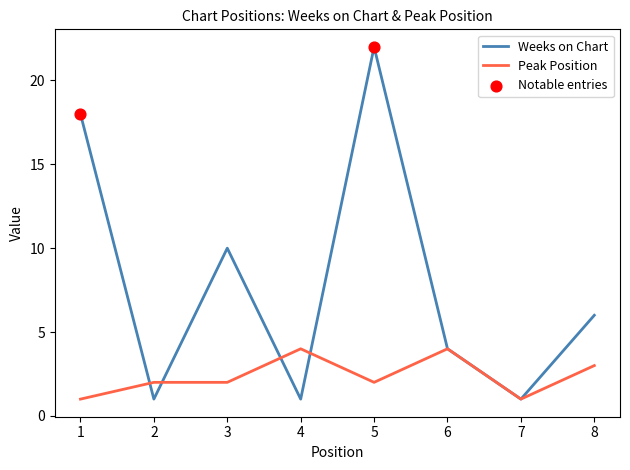

At how many categories does at least one series exceed 13?

2